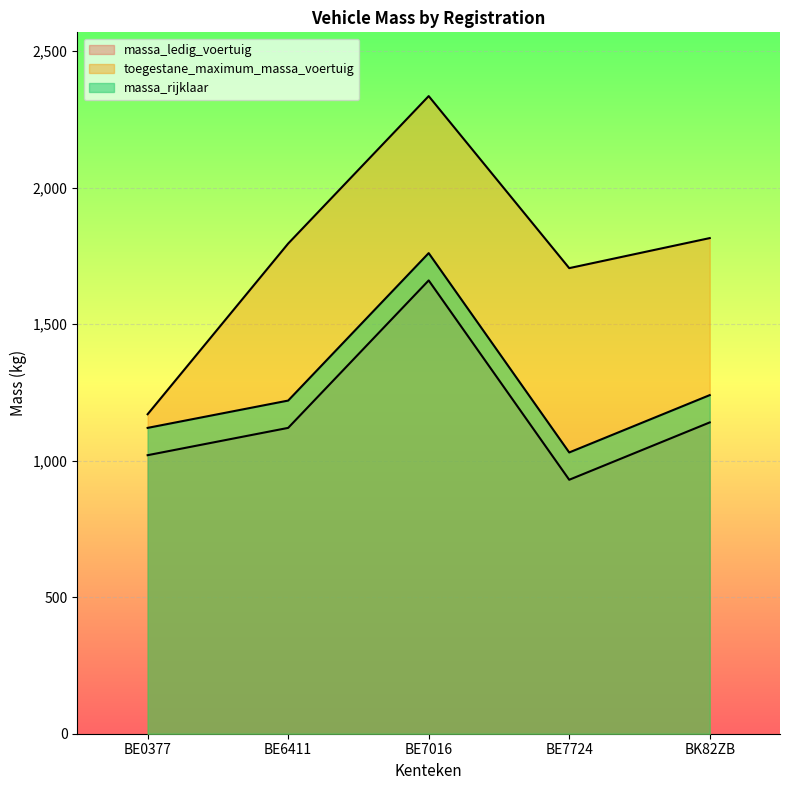

At which label does massa_rijklaar first exceed 1220?

BE7016